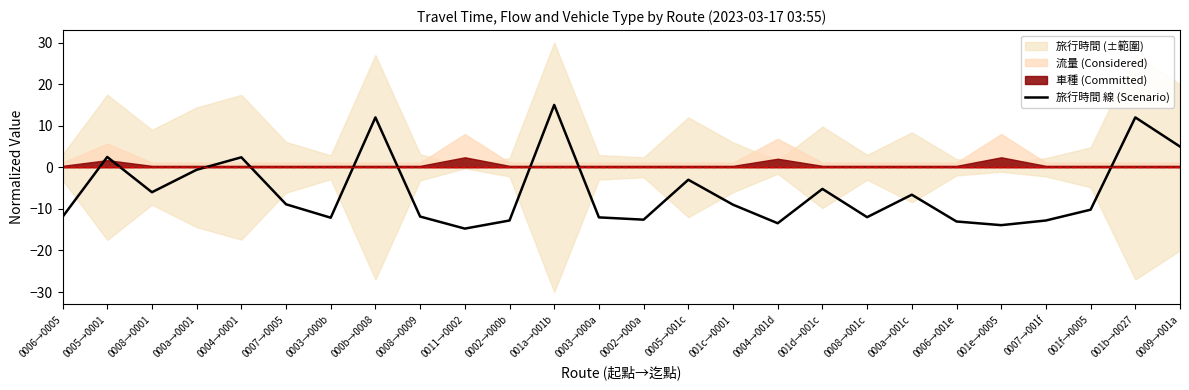

What is the change in value from 0005→0001 to 0005→001c?

-5.5